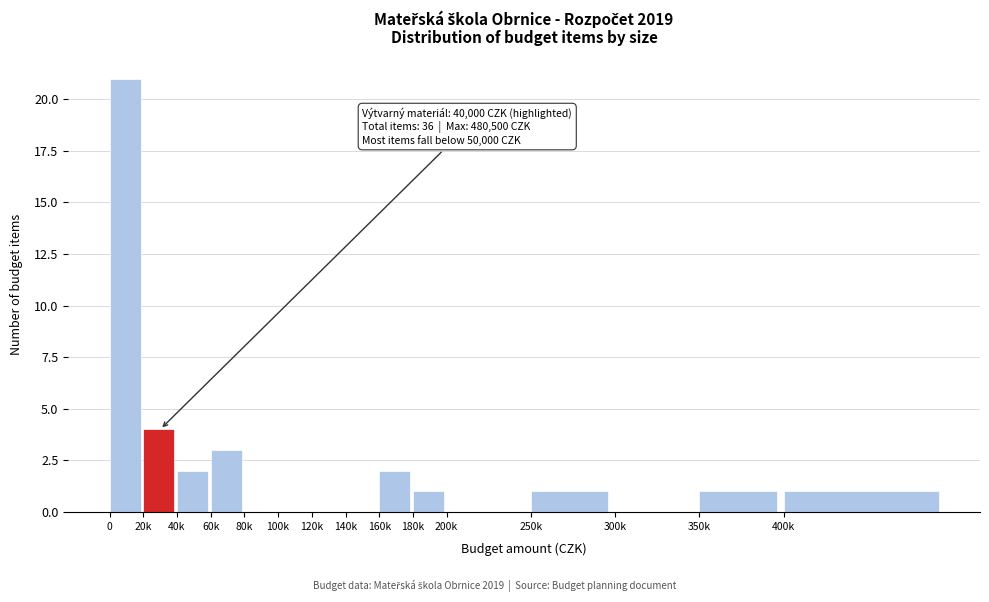

Reading left to right, extract all data points from this chart.

0=21	20k=4	40k=2	60k=3	80k=0	100k=0	120k=0	140k=0	160k=2	180k=1	200k=0	250k=1	300k=0	350k=1	400k=1